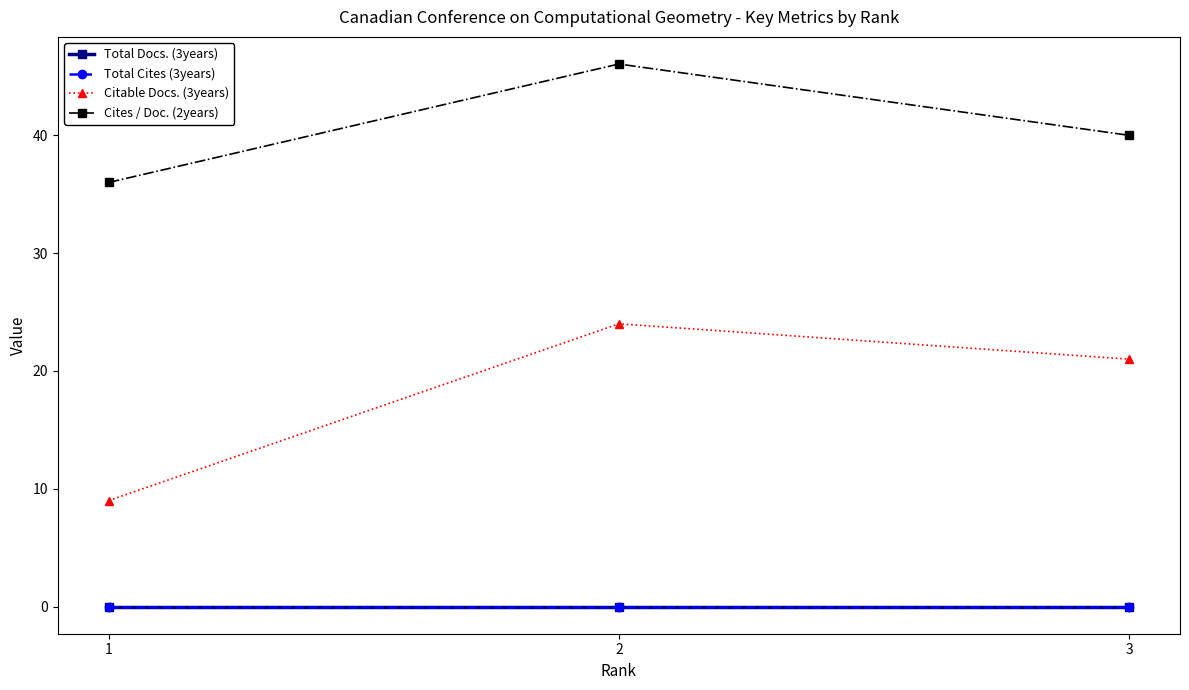

What is the total value across all series at 1?

45.0